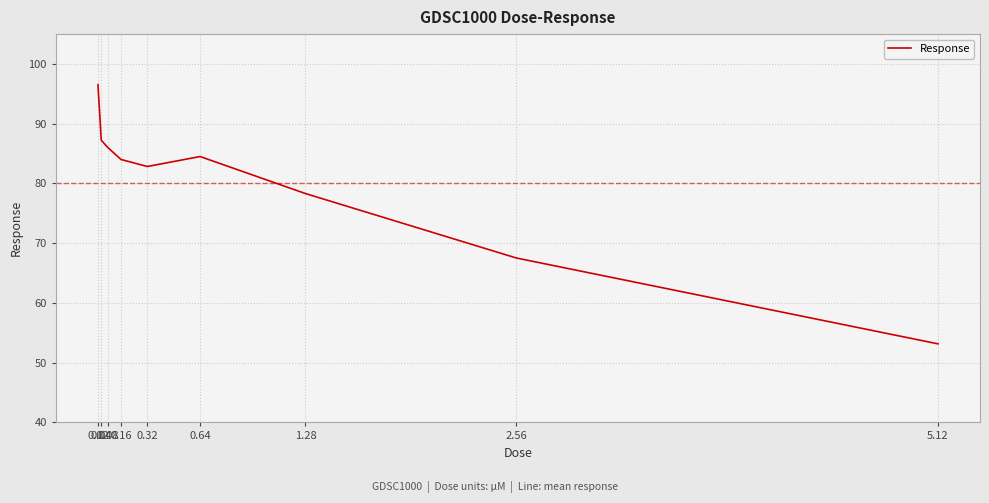

What is the ratio of the value at 2.56 to the value at 0.16?

0.8